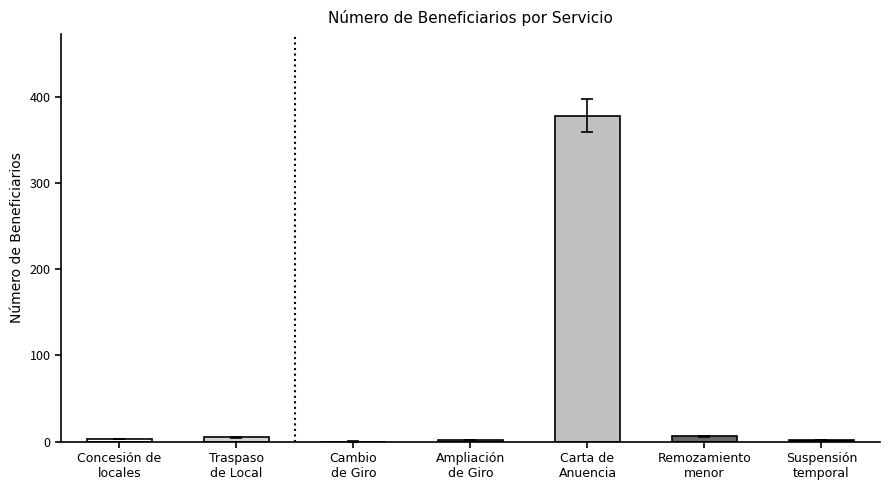

List the labels in order of value, largest first.

Carta de
Anuencia, Remozamiento
menor, Traspaso
de Local, Concesión de
locales, Ampliación
de Giro, Suspensión
temporal, Cambio
de Giro